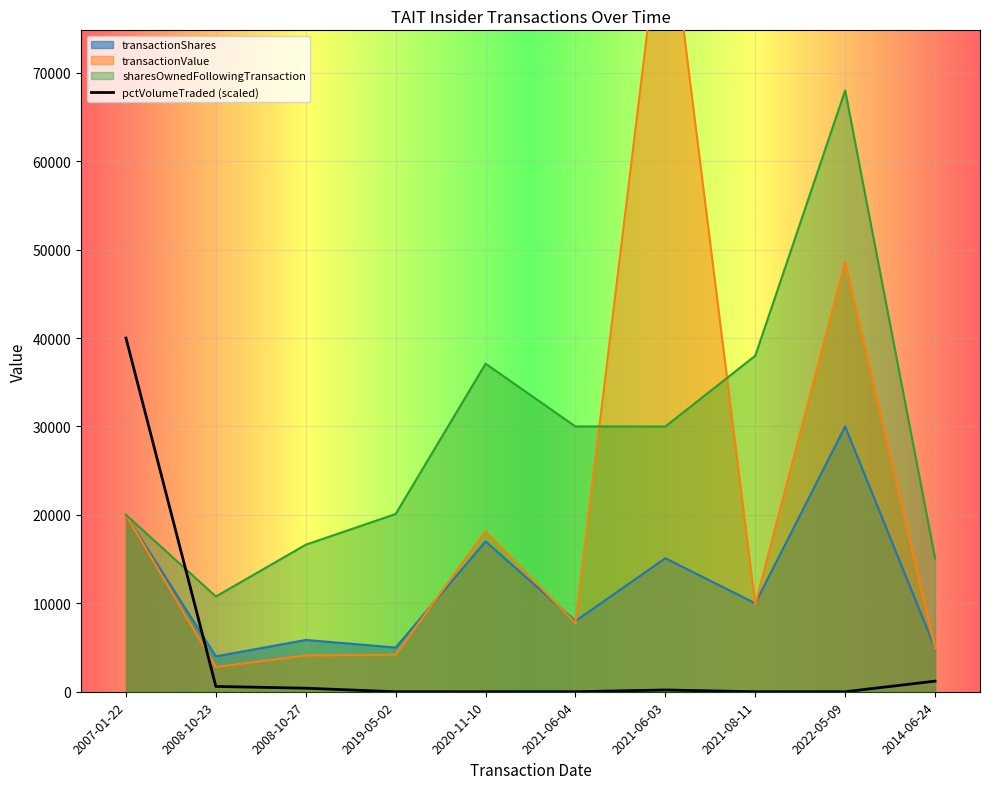

Which series has the largest range (max minus min)?

transactionValue